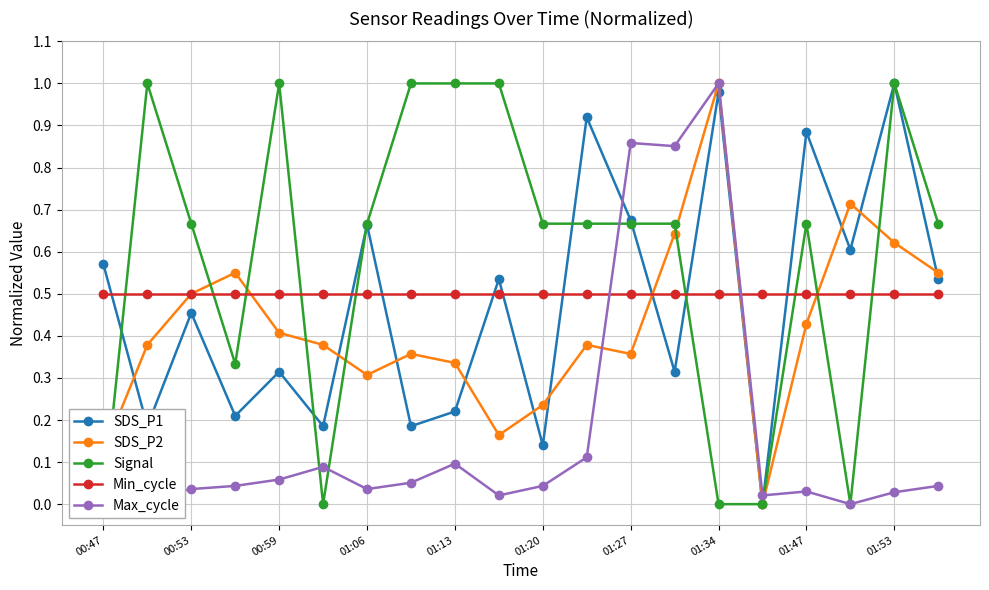

Which category has the highest value in the SDS_P1 series?

01:53